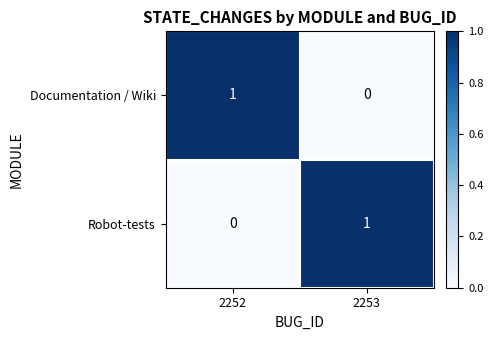

List the labels in order of Documentation / Wiki value, largest first.

2252, 2253